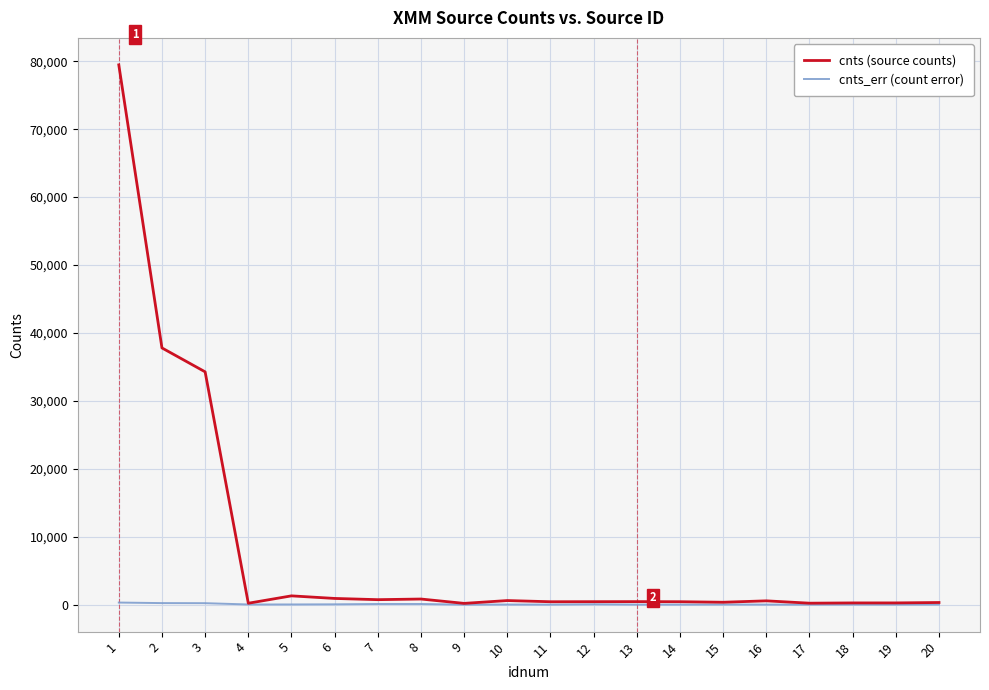

Is the value of cnts_err (count error) at 1 greater than the value of cnts (source counts) at 1?

No